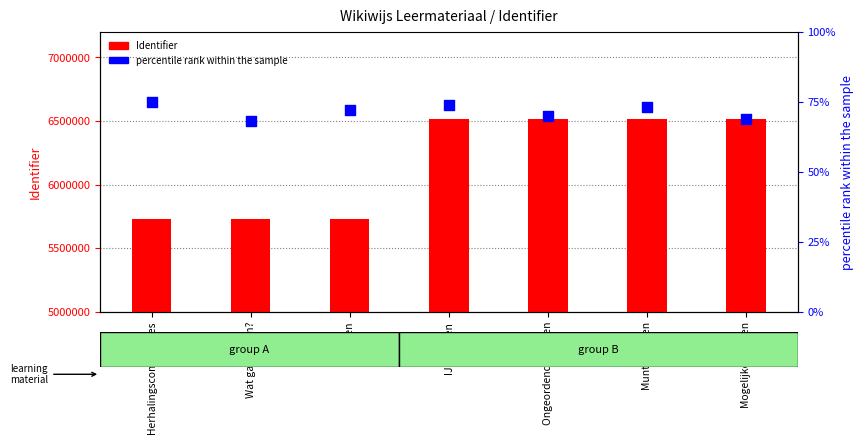

Which series has the largest total across all categories?

Identifier